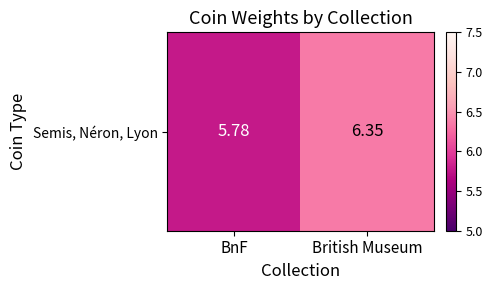

What is the average value?

6.1